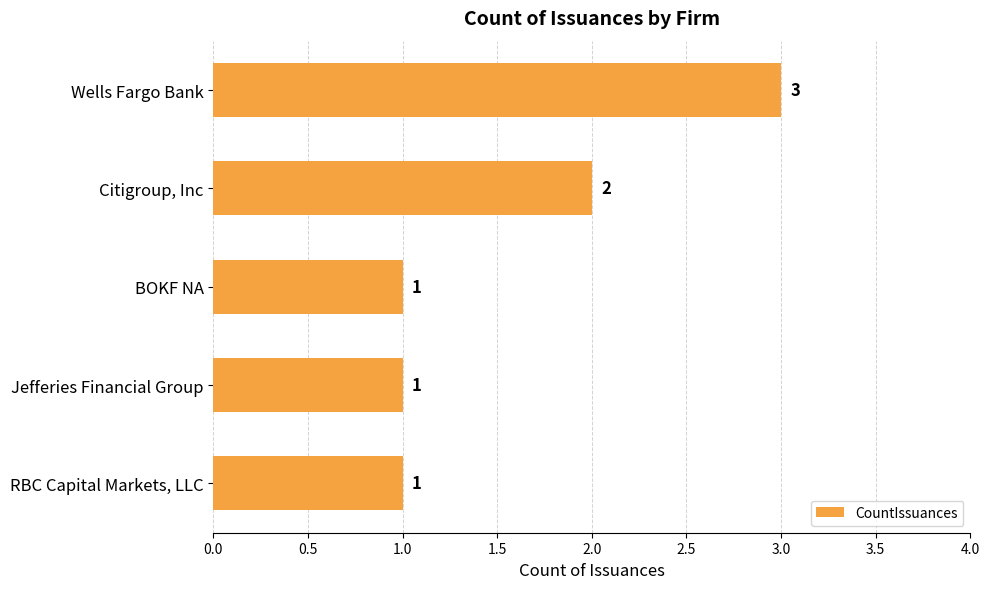

Reading top to bottom, list all the values displayed in this chart.

Wells Fargo Bank=3	Citigroup, Inc=2	BOKF NA=1	Jefferies Financial Group=1	RBC Capital Markets, LLC=1